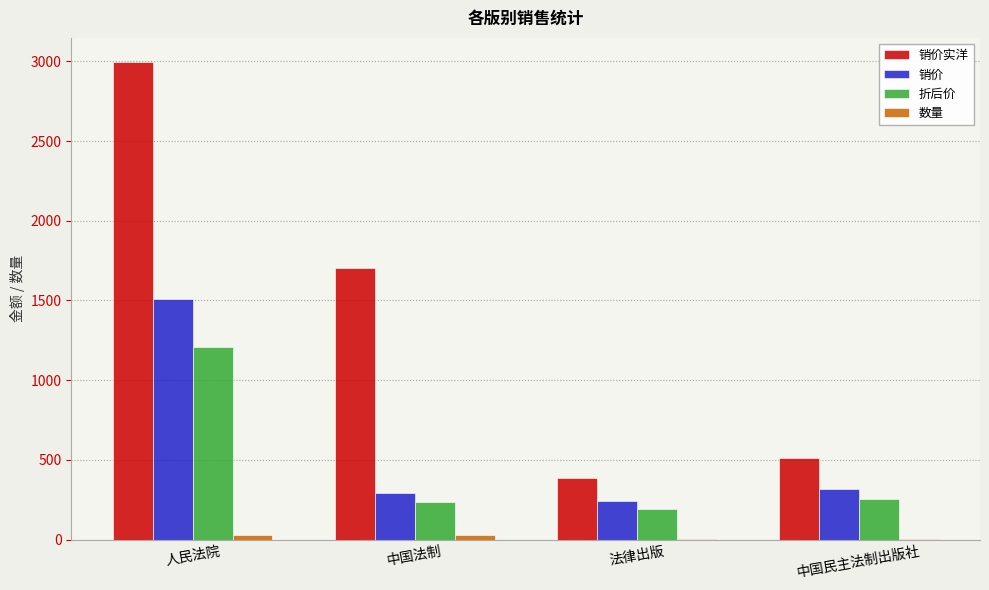

The value of 折后价 at 法律出版 is 193.6. True or false?

True